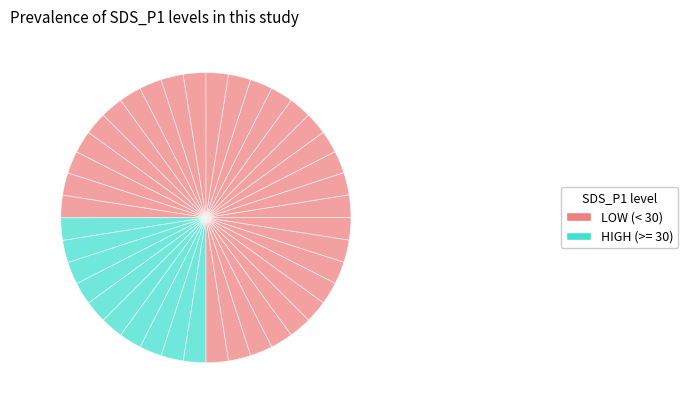

Count the number of slices in the pie.

40